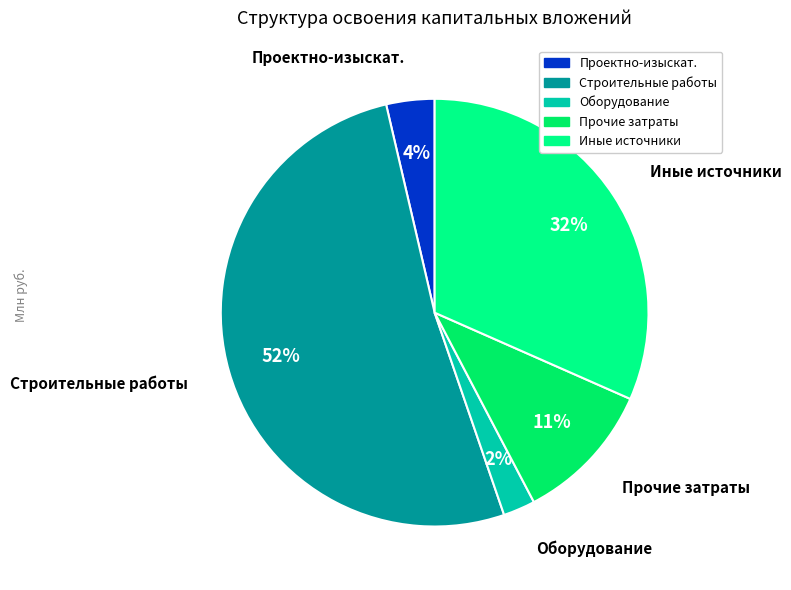

What is the smallest slice in the pie chart?

Оборудование